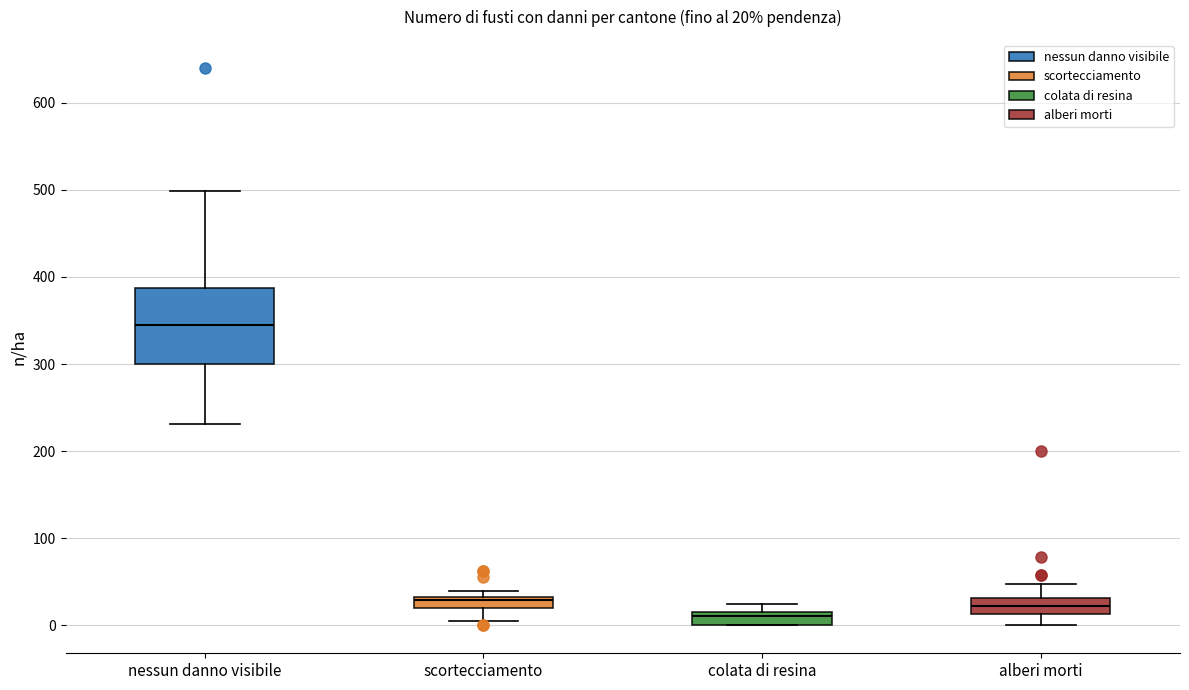

Comparing the boxes themselves (not the whiskers), which one is the tallest?

nessun danno visibile